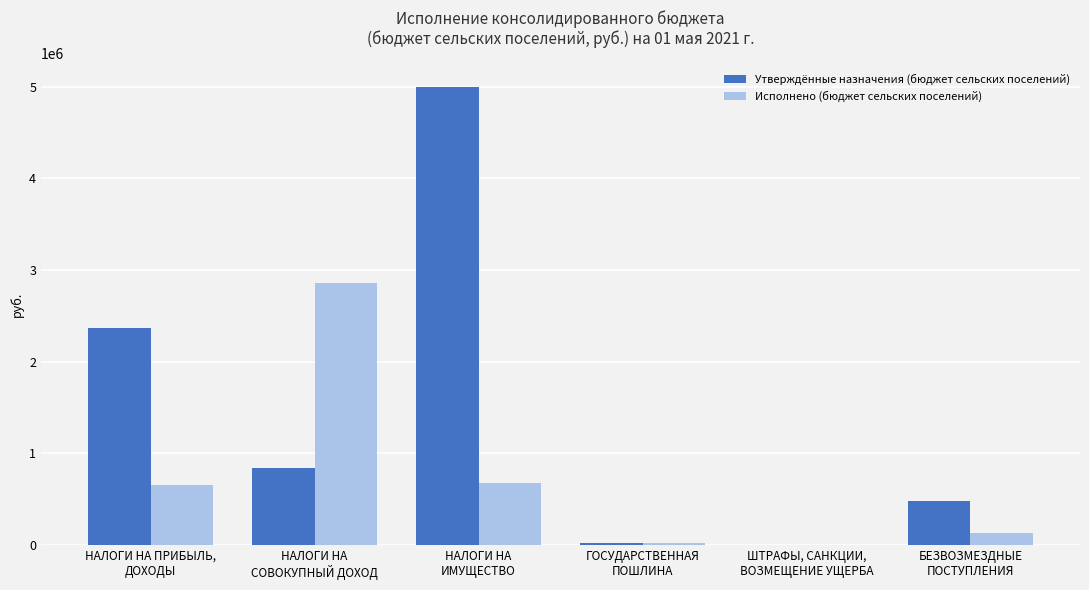

The Утверждённые назначения (бюджет сельских поселений) series shows 1557813.6 at НАЛОГИ НА ПРИБЫЛЬ,
ДОХОДЫ. True or false?

False